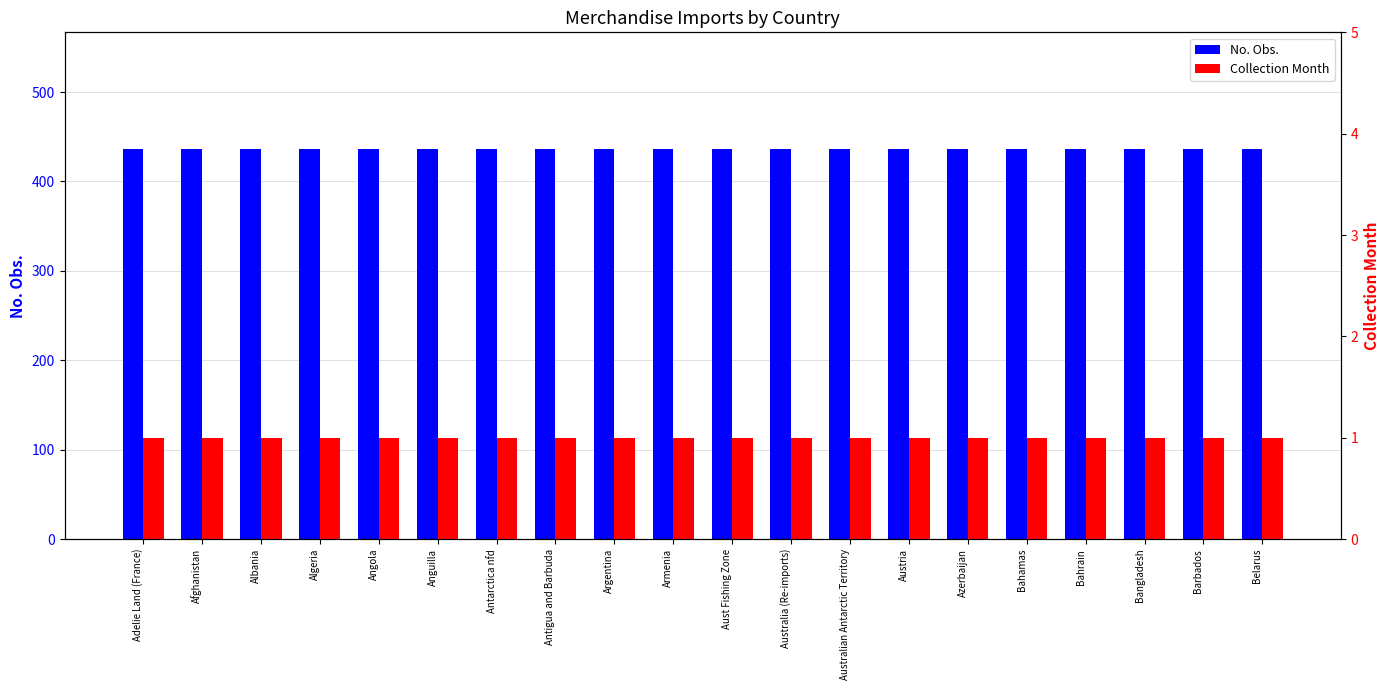

What is the value of the No. Obs. bar at the 14th from the left?

436